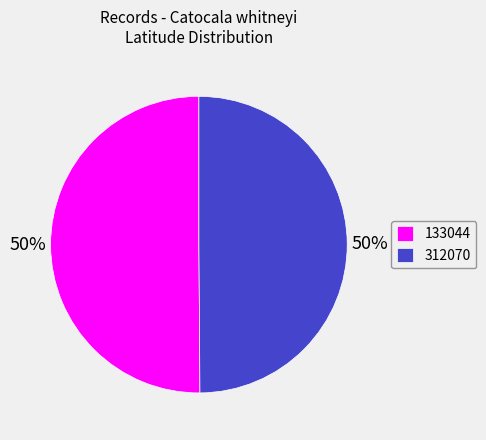

Do 133044 and 312070 together represent more than half of the pie?

Yes